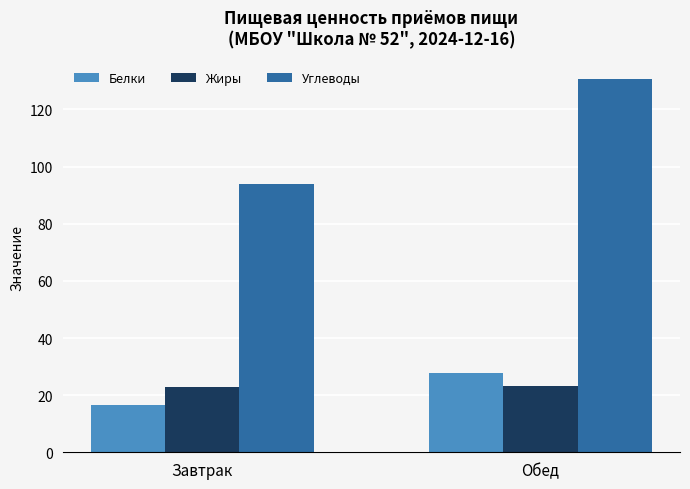

What is the label of the 1st bar from the left?

Завтрак